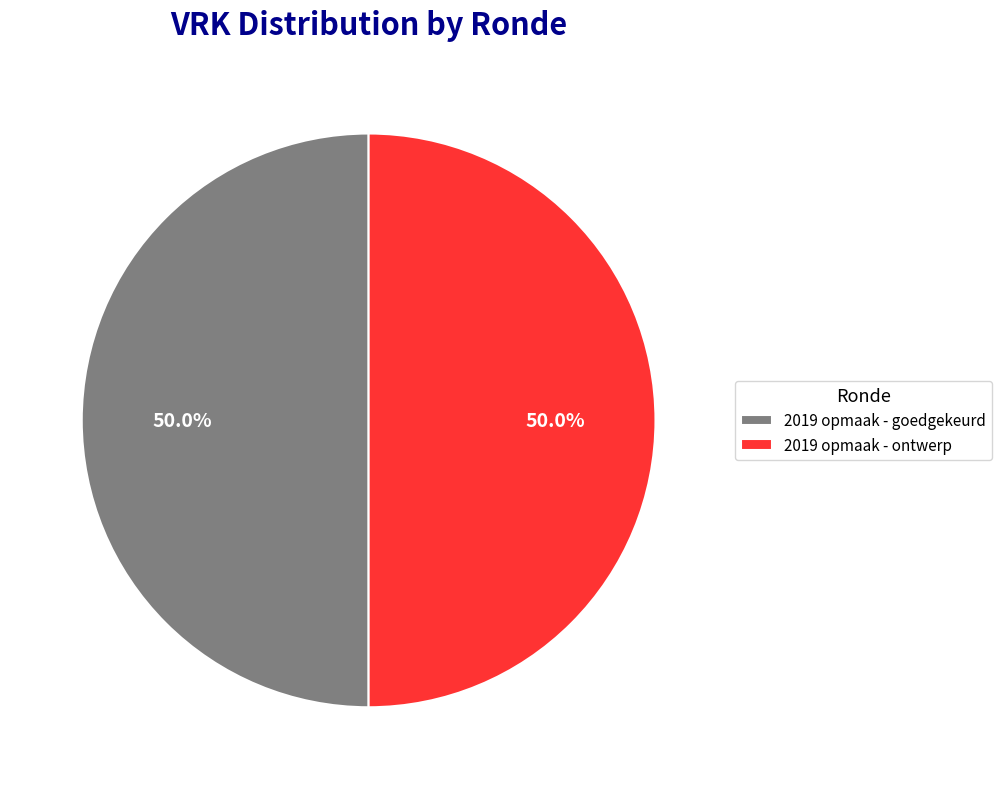

What is the ratio of the value at 2019 opmaak - ontwerp to the value at 2019 opmaak - goedgekeurd?

1.0